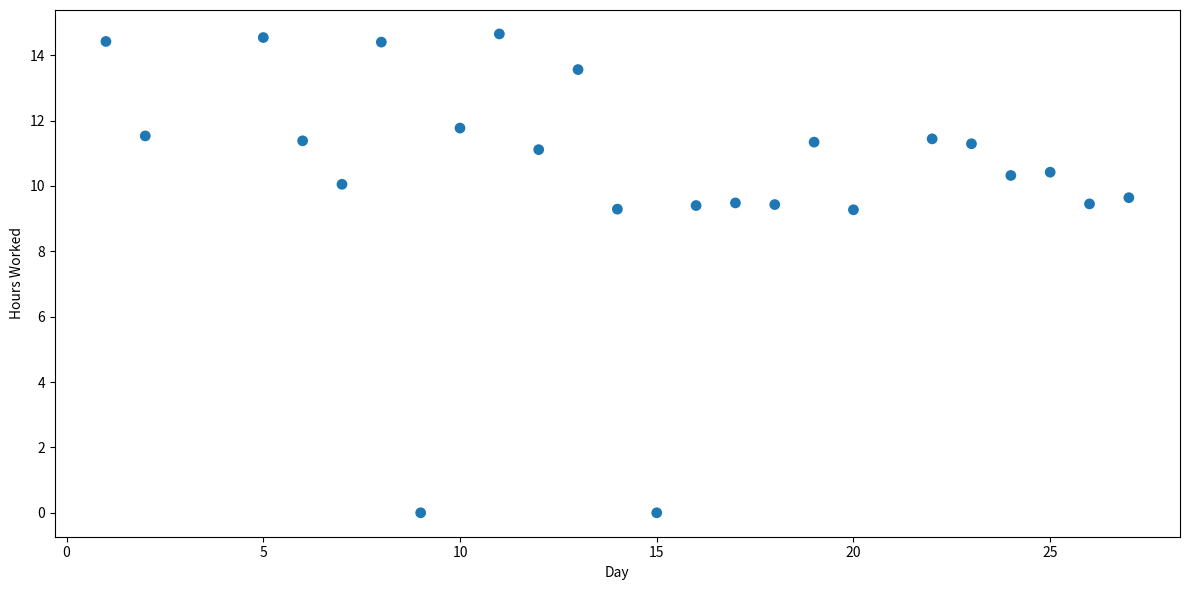

What is the range of X values (max minus min)?

26.0